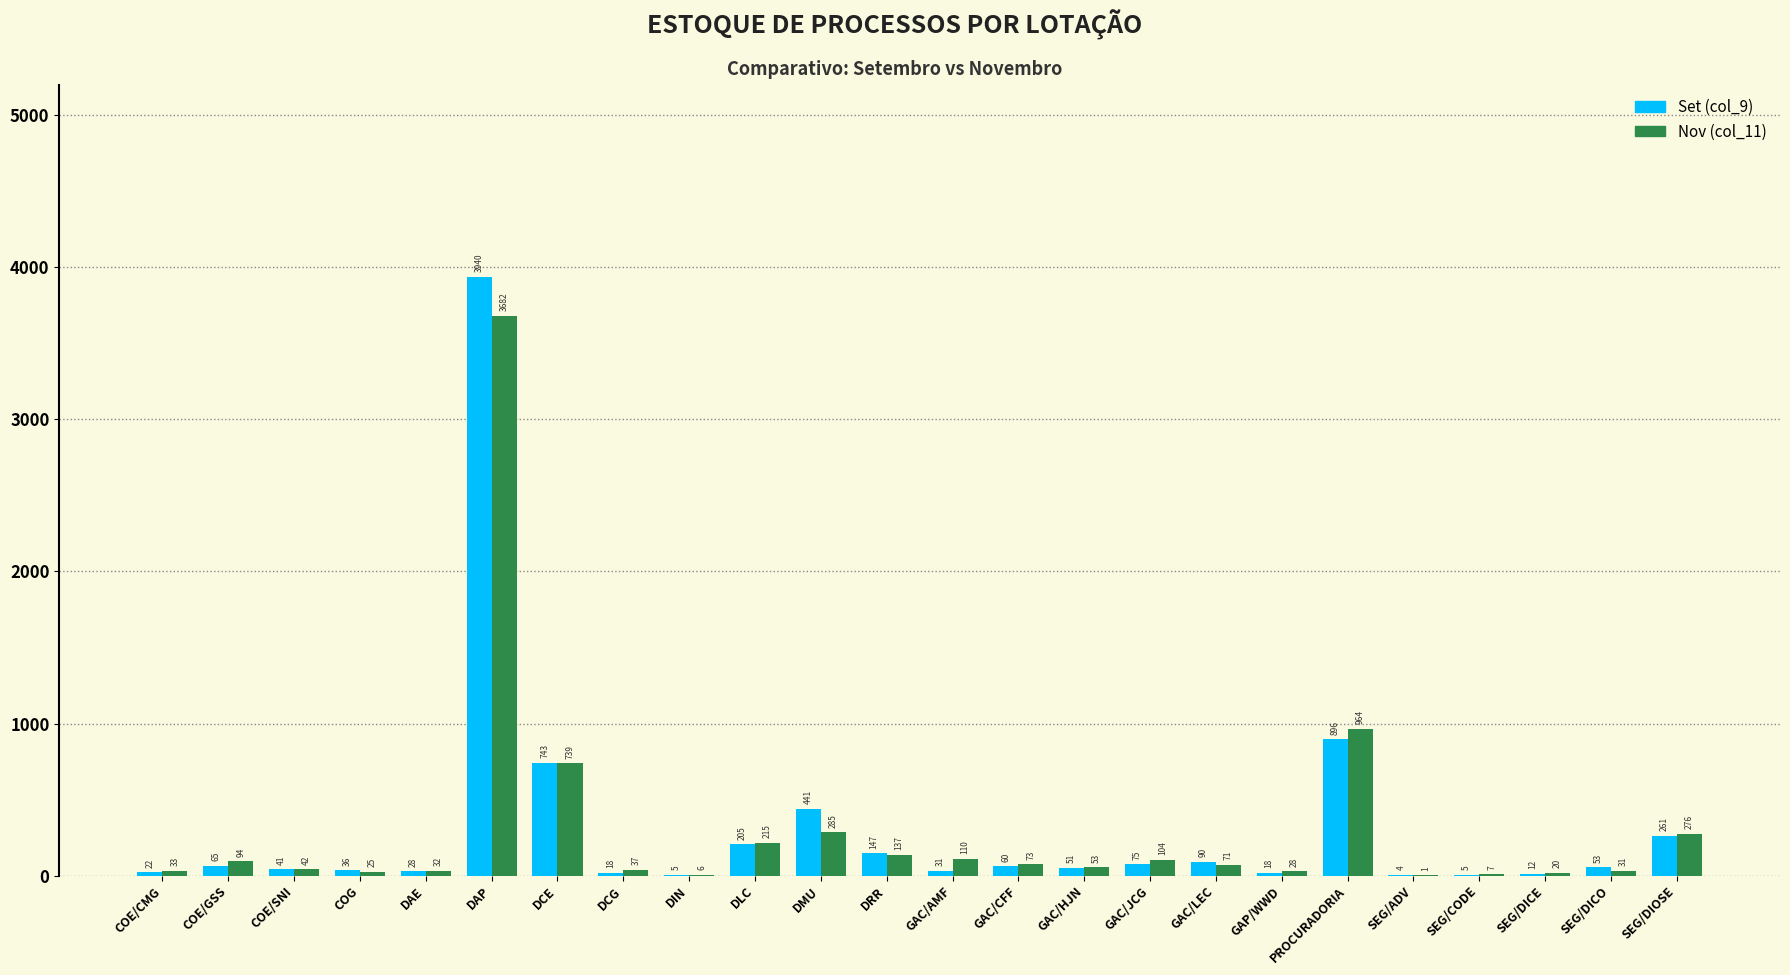

What is the sum of the Set (col_9) values at COE/SNI and DMU?

482